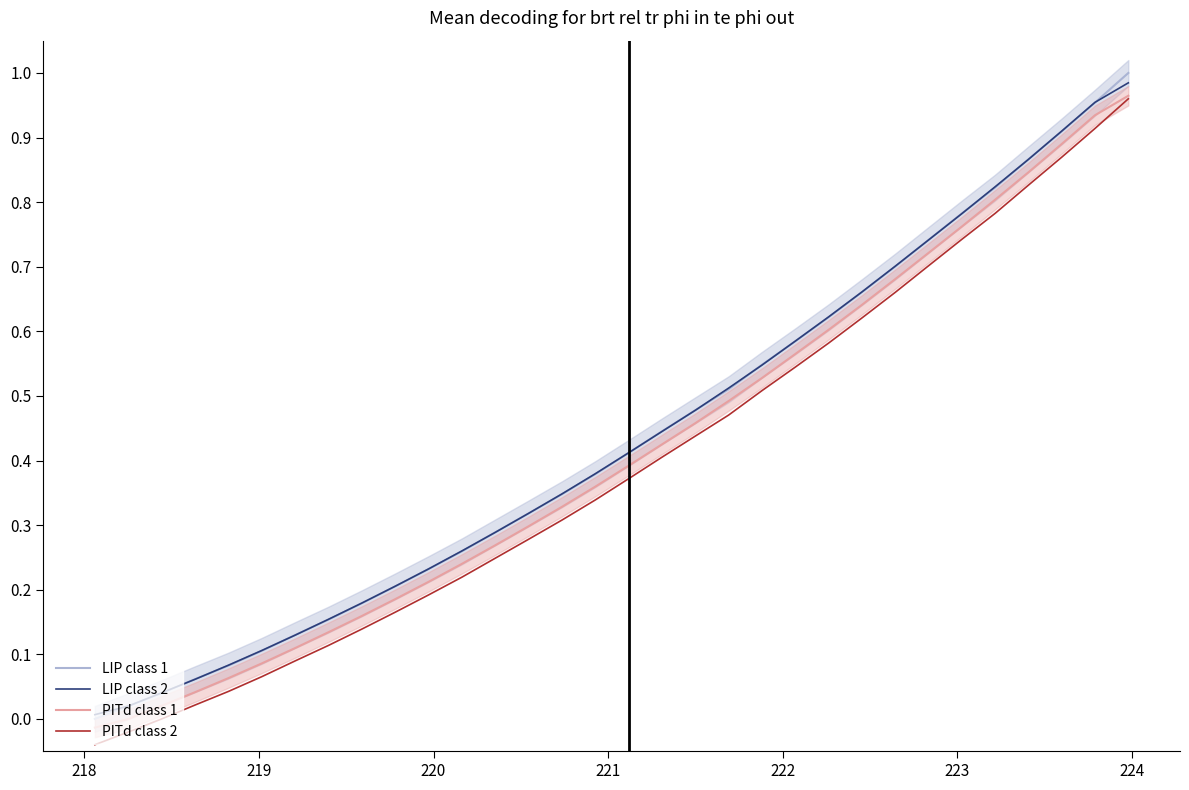

True or false: LIP class 2 and PITd class 2 cross at least once.

False